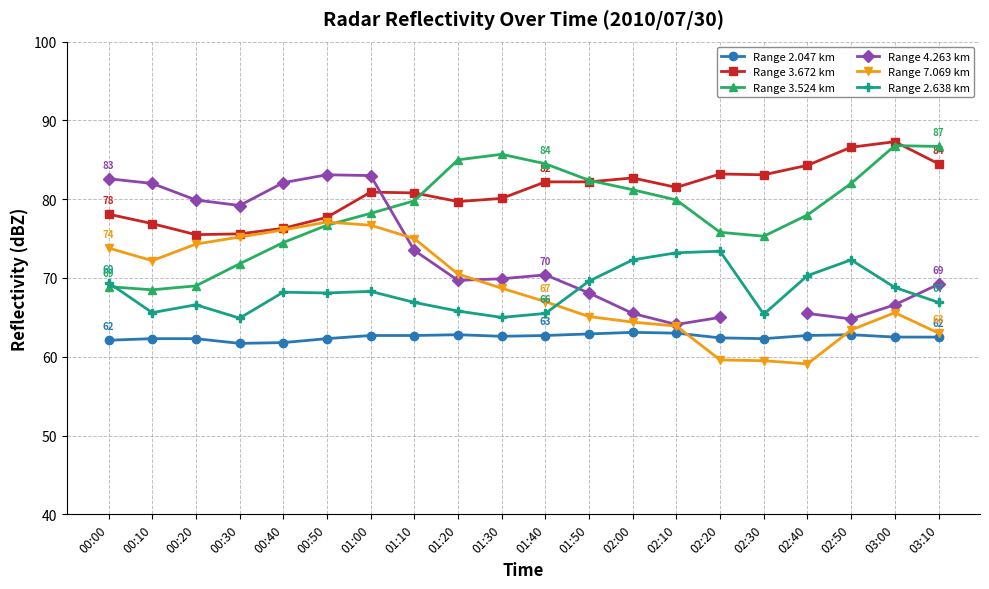

Between 00:00 and 02:10, which series saw the biggest shift?

Range 4.263 km